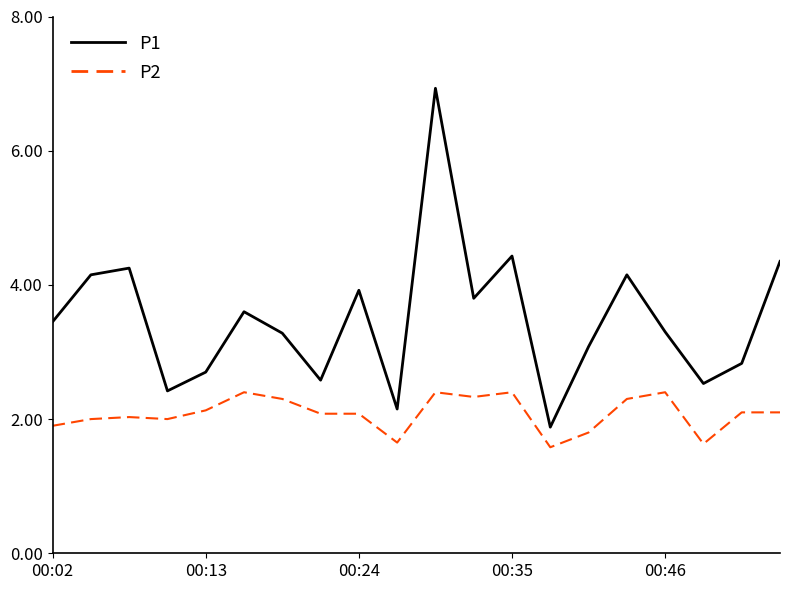

What is the minimum value for P1?

1.9